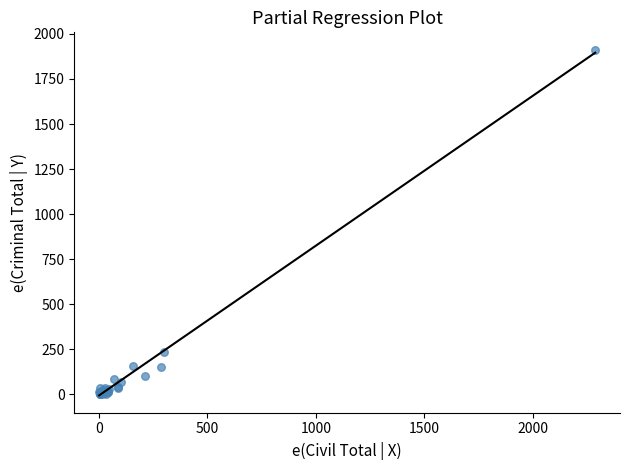

What Y value in the scatter plot is closest to 957?

237